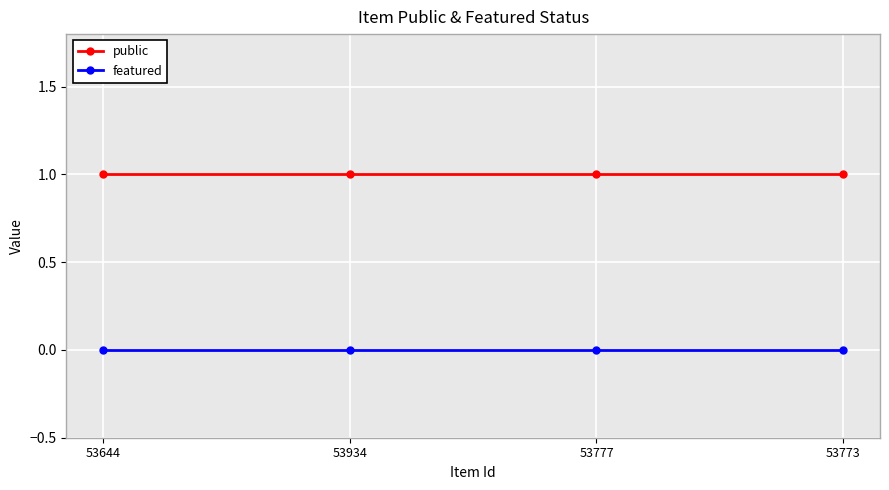

How many series are shown in this chart?

2